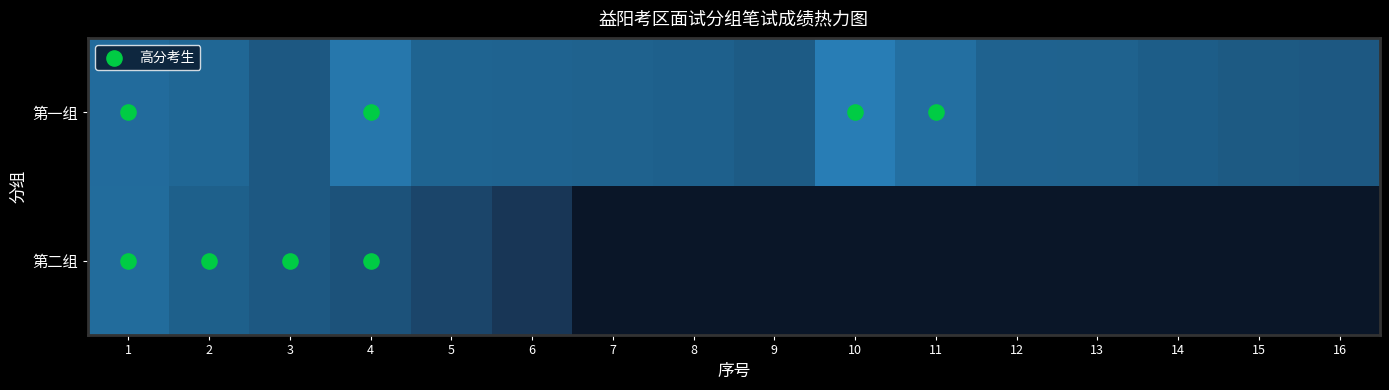

Where does the 第一组 series first go above 65?

1